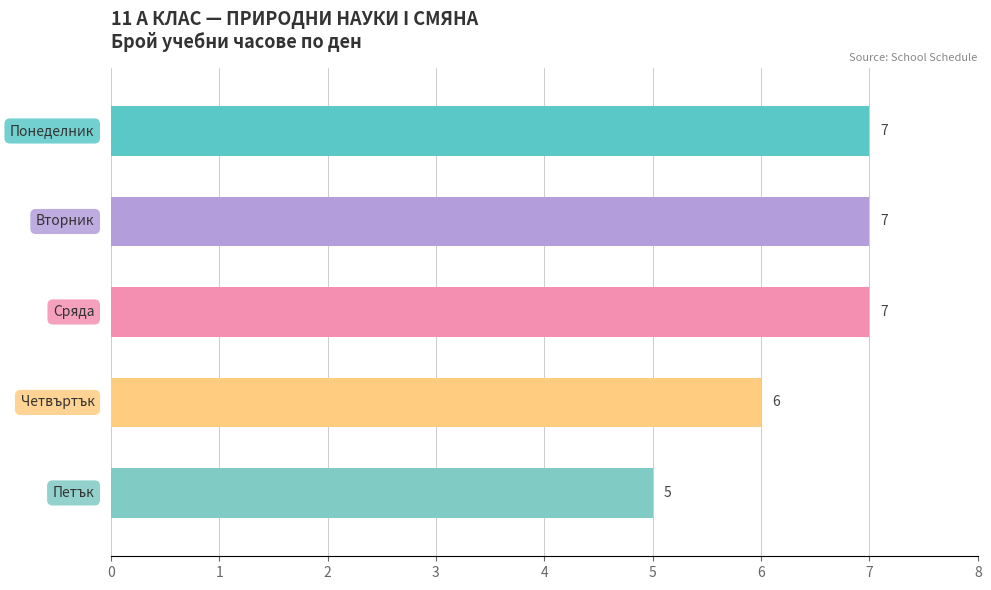

How many values are between 6 and 7?

4